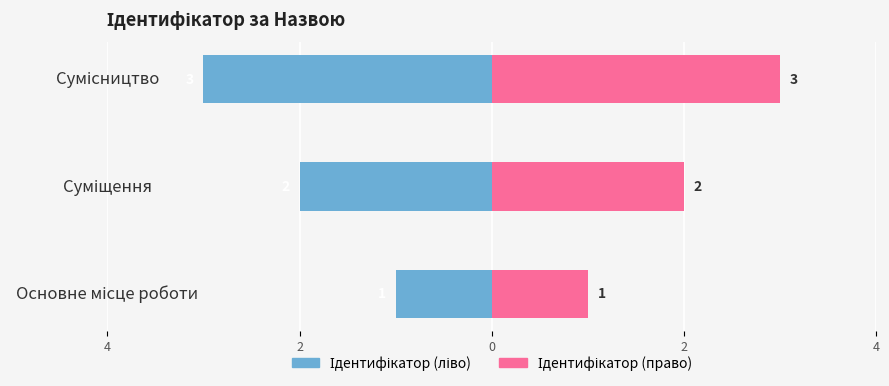

What are all the series names shown in the legend?

Ідентифікатор (ліво), Ідентифікатор (право)